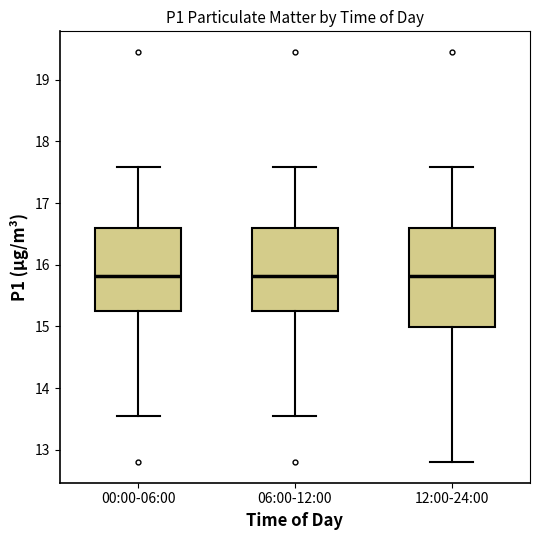

Reading left to right, read every box against the y-axis: the position of its median line, the range the box covers, and the ends of its whiskers. The values are not printed on the chart, so give them approximately, as read against the axis.

00:00-06:00: median 15.8, box 15.2 to 16.6, whiskers 13.6 to 17.6
06:00-12:00: median 15.8, box 15.2 to 16.6, whiskers 13.6 to 17.6
12:00-24:00: median 15.8, box 15.0 to 16.6, whiskers 12.8 to 17.6